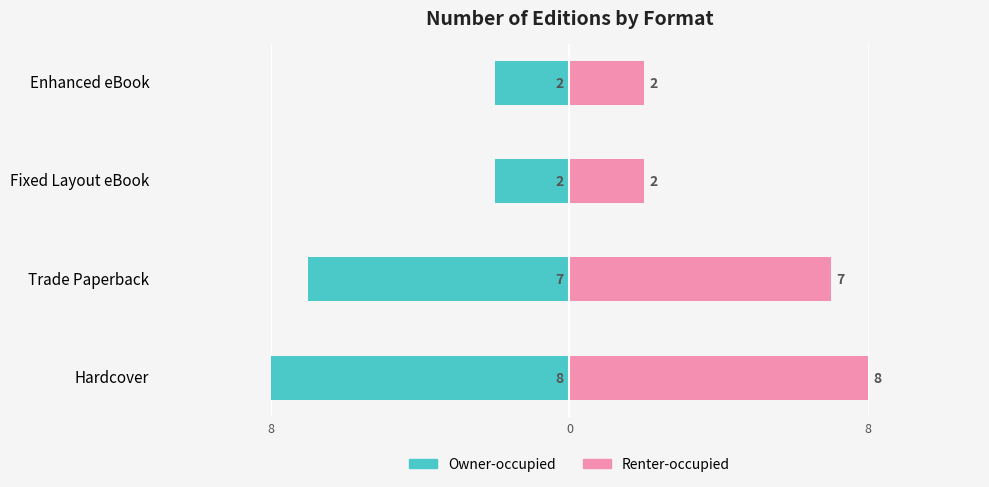

Reading left to right, list all the values displayed in this chart.

Owner-occupied: -8	-7	-2	-2
Renter-occupied: 8	7	2	2